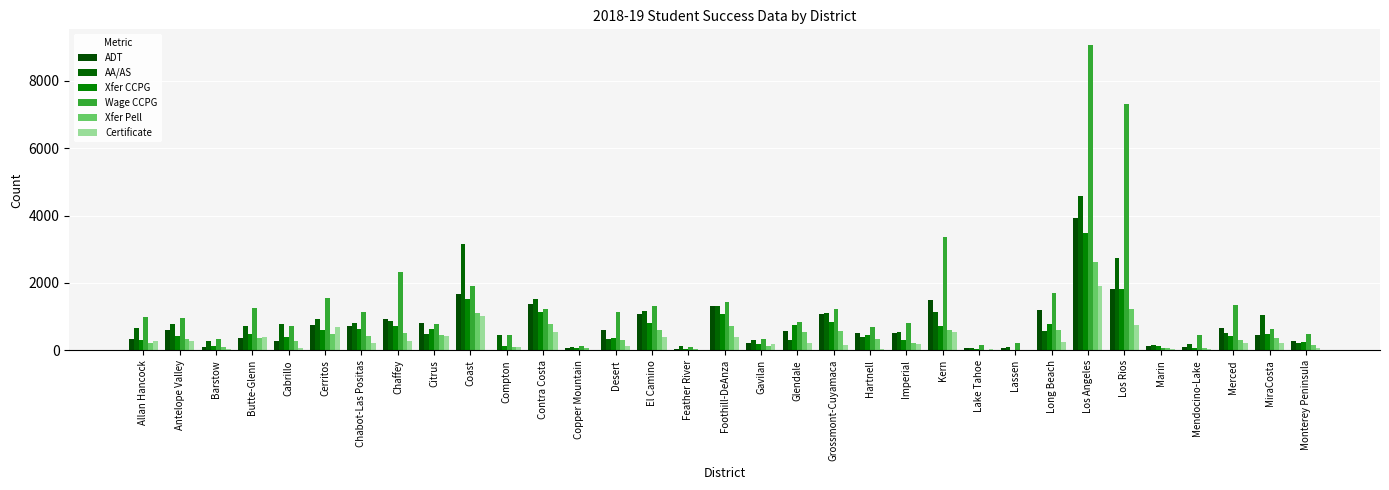

What is the sum of all ADT values?

24180